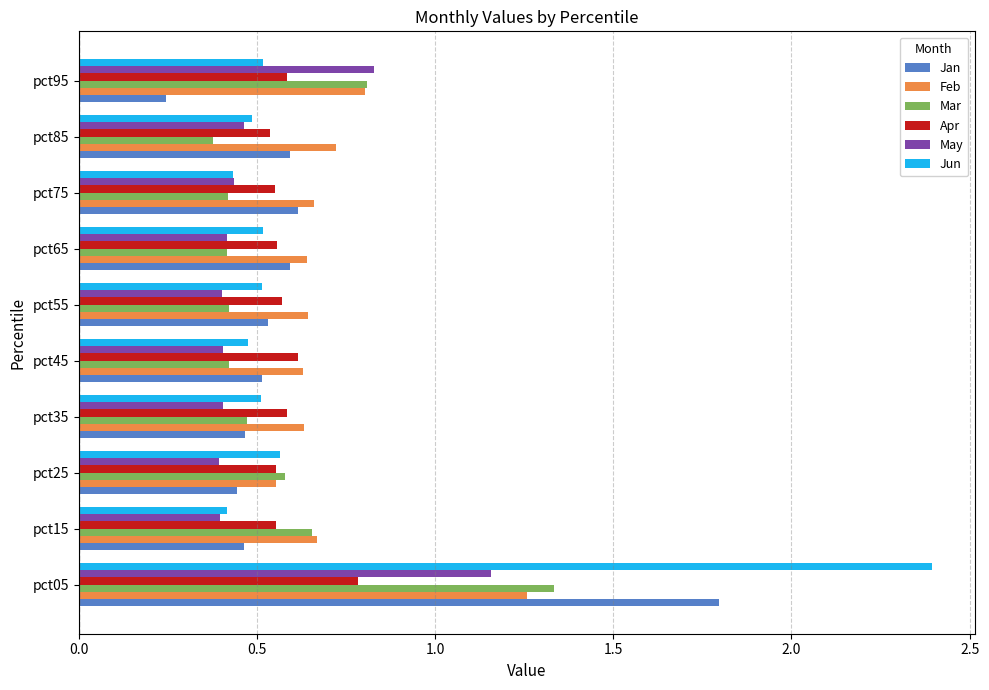

At how many categories does at least one series exceed 0?

10